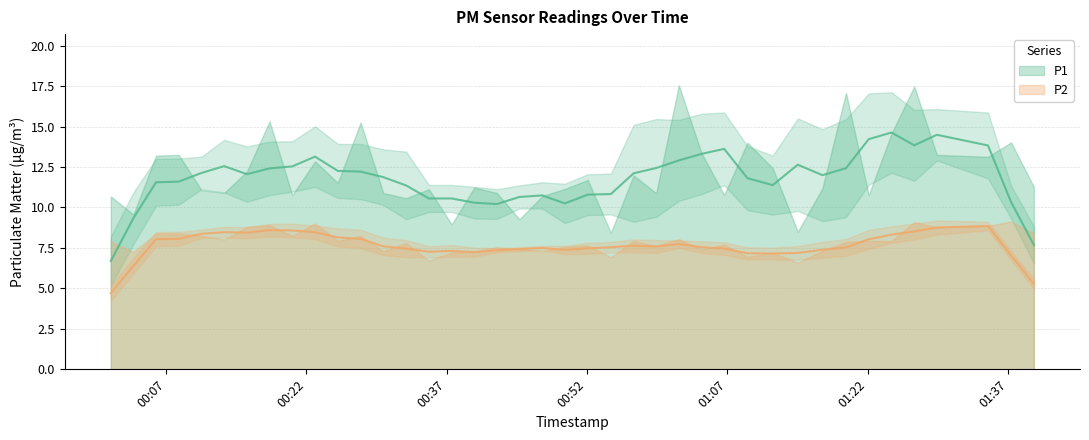

Where does the P1 series first go above 11?

2